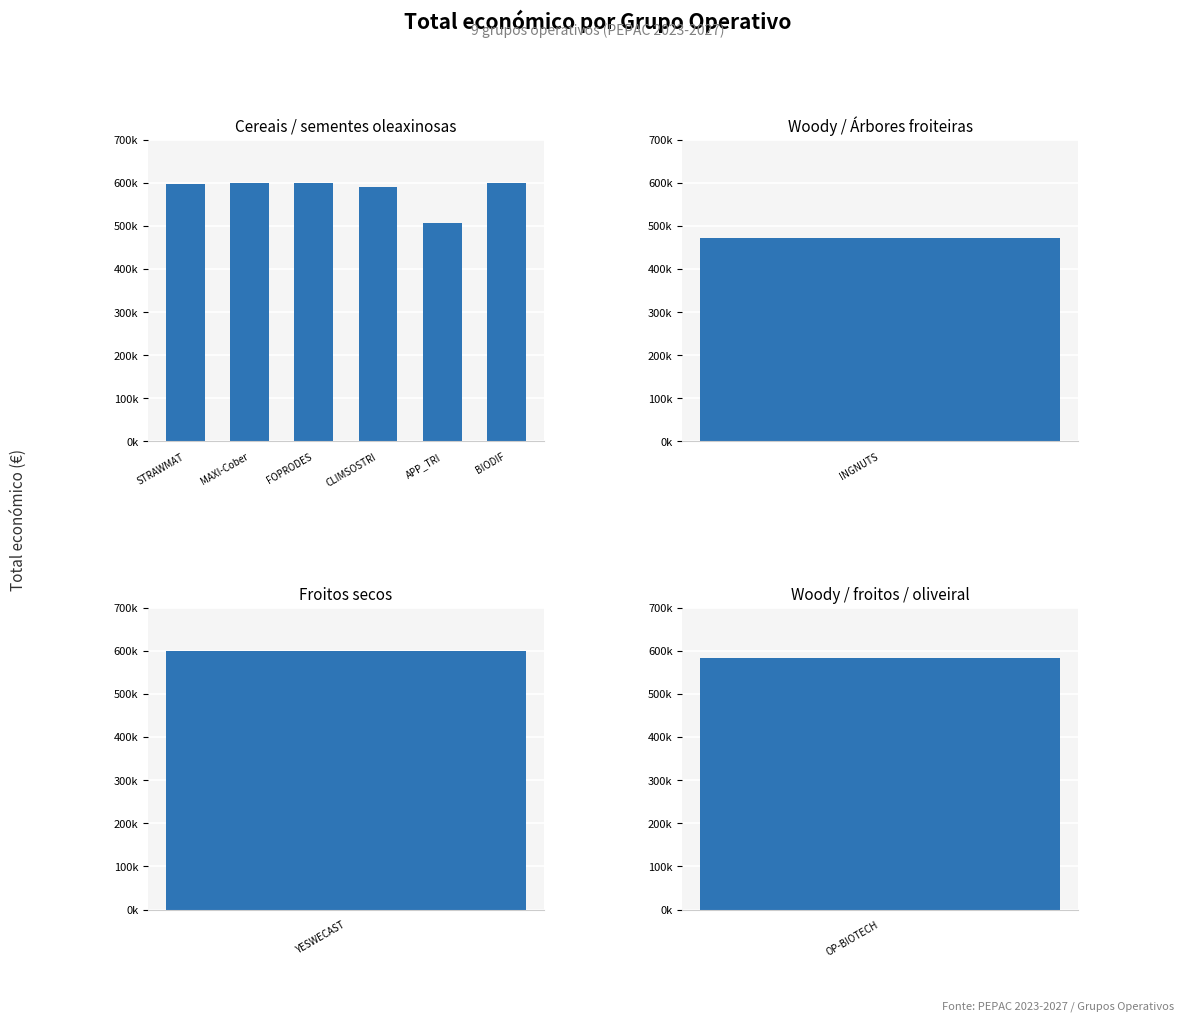

What is the maximum value shown in the chart?

599927